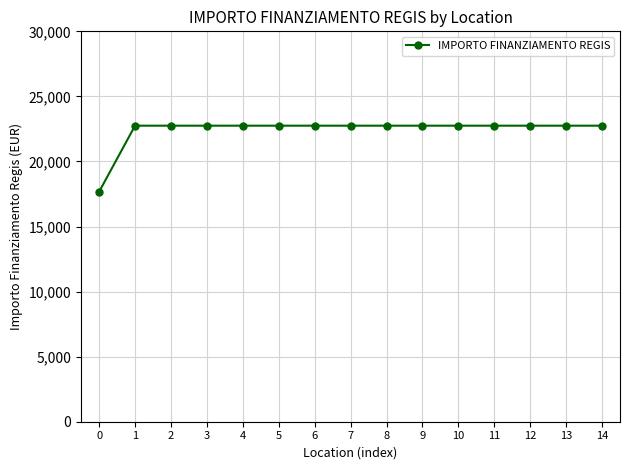

Is it true that the value at 12 is 22750.0?

True